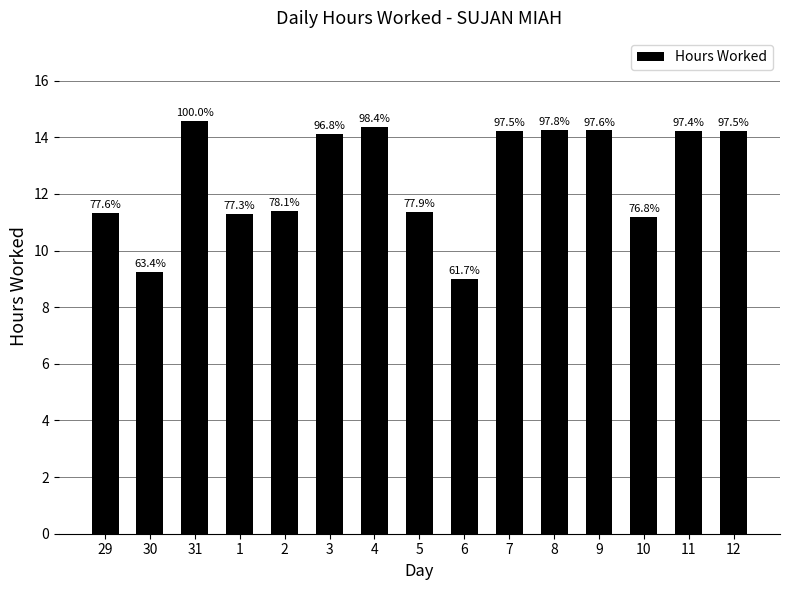

Are the bars grouped side by side (vs. stacked)?

No